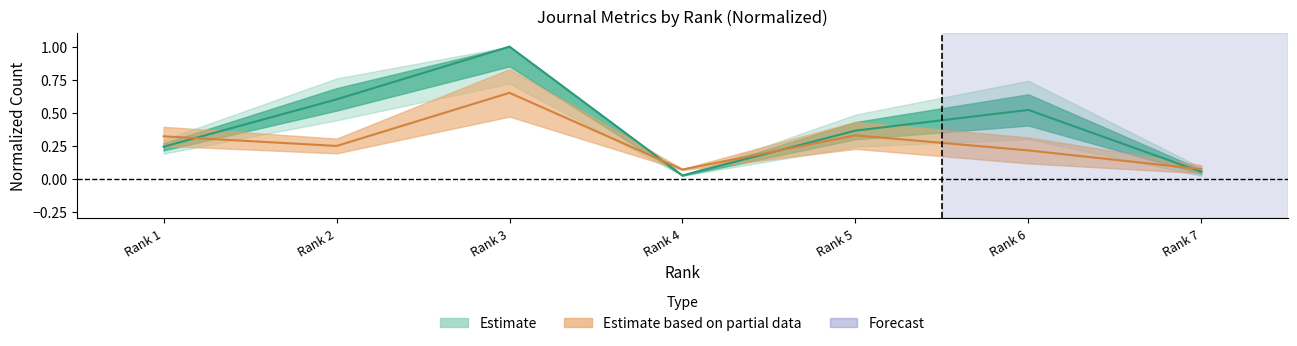

True or false: Total Refs. and Total Cites (3years) intersect in this chart.

True